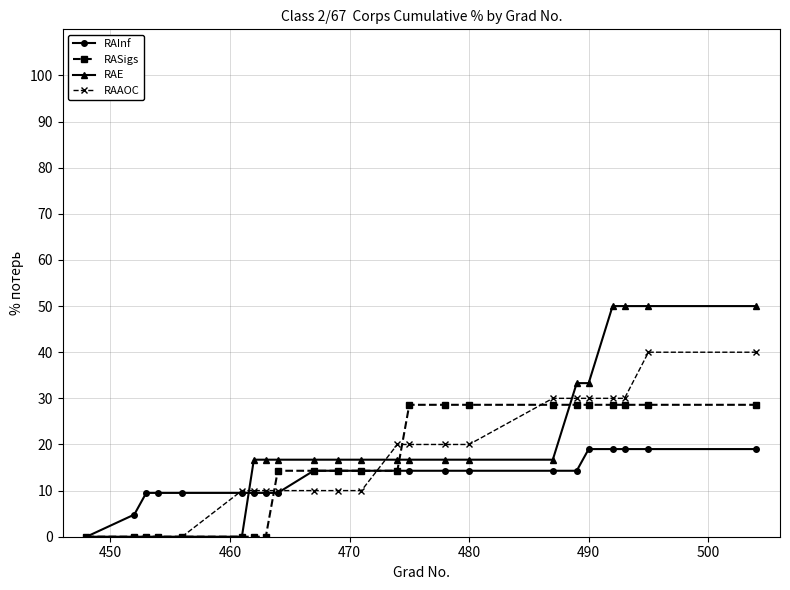

List the series in order of their peak value, lowest first.

RAInf, RASigs, RAAOC, RAE